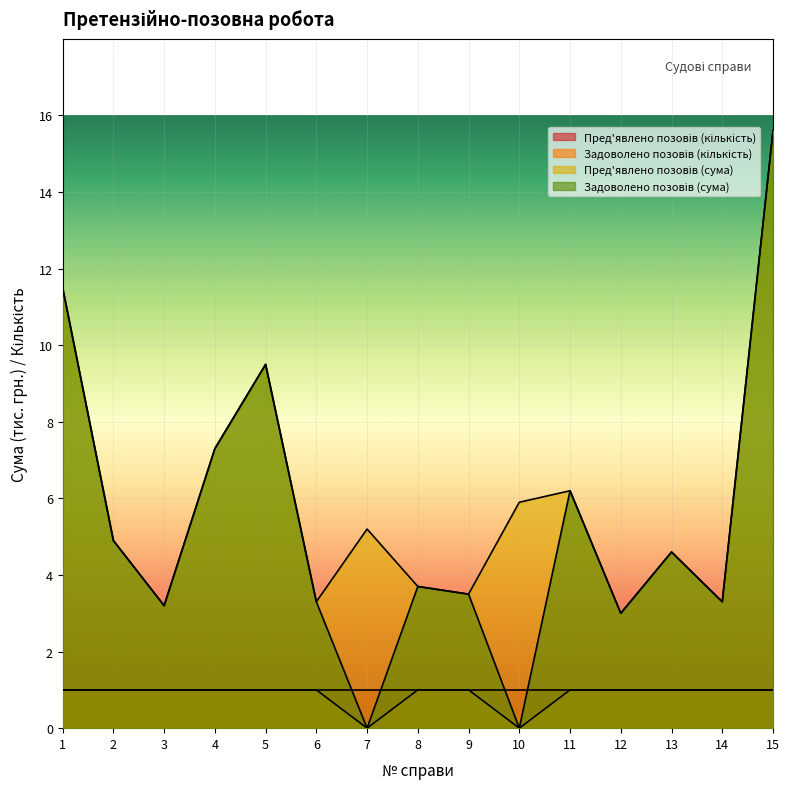

Reading left to right, list all the values displayed in this chart.

Задоволено позовів (кількість): 1=1.0	2=1.0	3=1.0	4=1.0	5=1.0	6=1.0	7=0.0	8=1.0	9=1.0	10=0.0	11=1.0	12=1.0	13=1.0	14=1.0	15=1.0
Пред'явлено позовів (сума): 1=11.5	2=4.9	3=3.2	4=7.3	5=9.5	6=3.3	7=5.2	8=3.7	9=3.5	10=5.9	11=6.2	12=3.0	13=4.6	14=3.3	15=15.6
Задоволено позовів (сума): 1=11.5	2=4.9	3=3.2	4=7.3	5=9.5	6=3.3	7=0.0	8=3.7	9=3.5	10=0.0	11=6.2	12=3.0	13=4.6	14=3.3	15=15.6